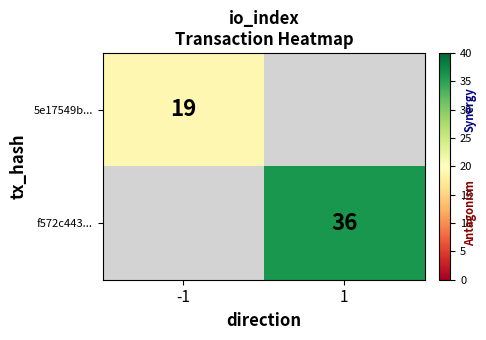

What is the minimum value shown in the chart?

19.0